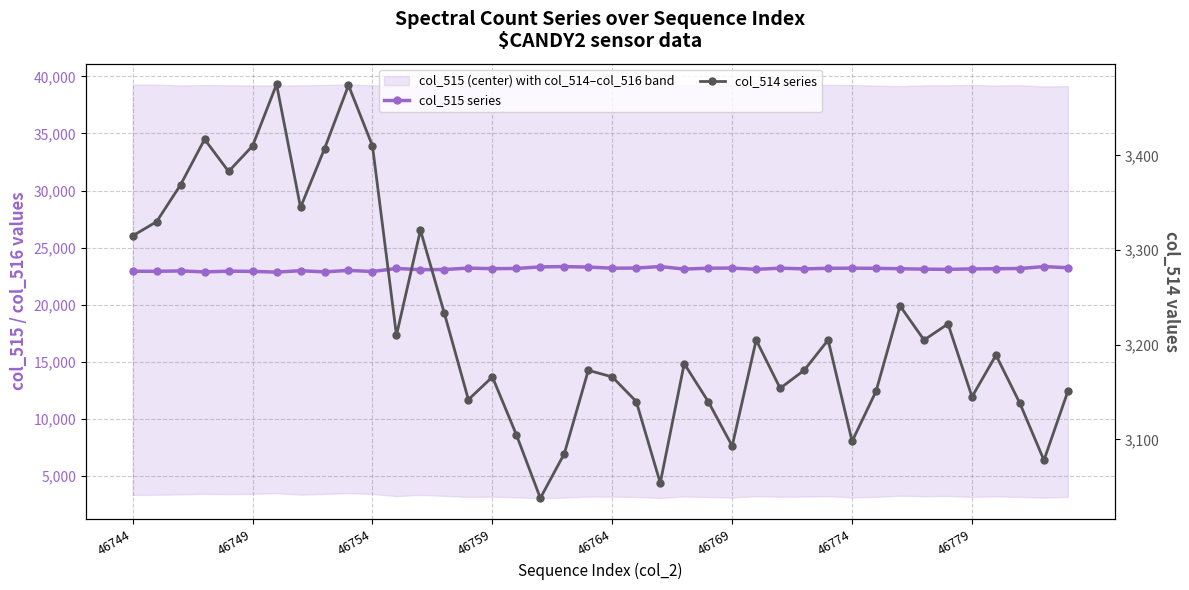

List the series in order of their peak value, lowest first.

col_514 series, col_515 series